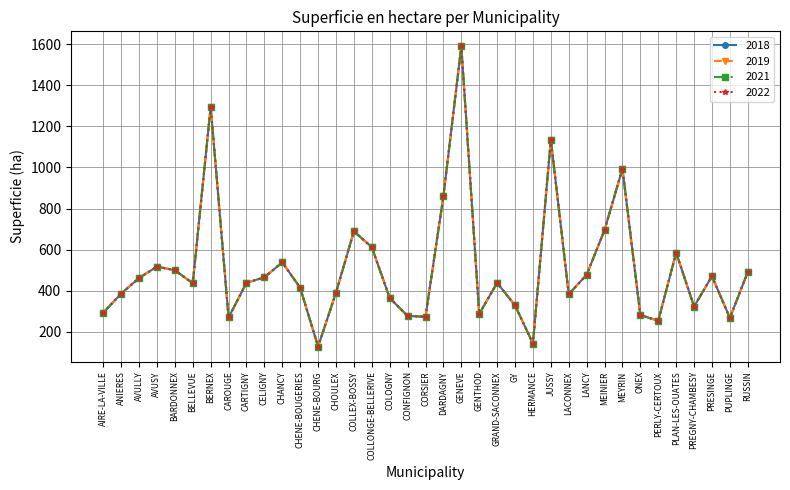

What position from the left is PUPLINGE?

36